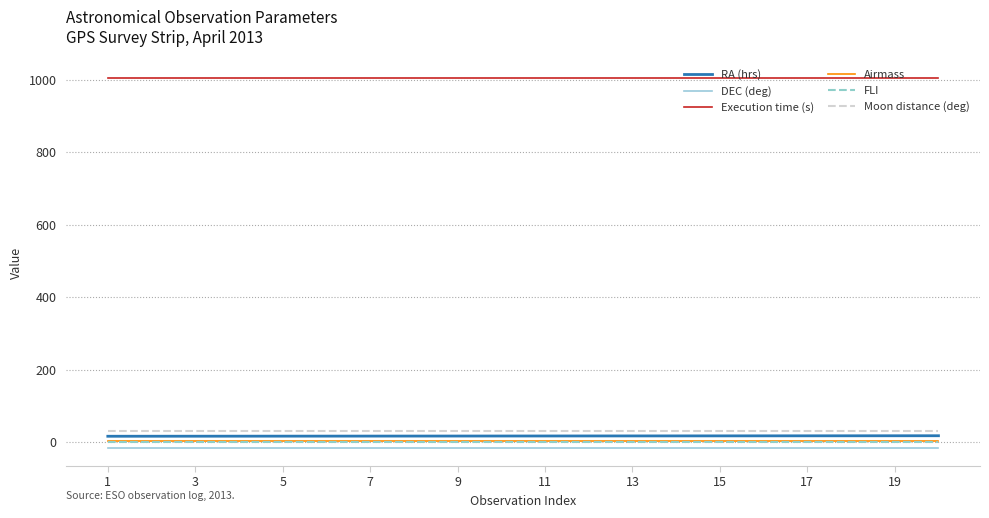

What is the greatest value displayed?

1005.0